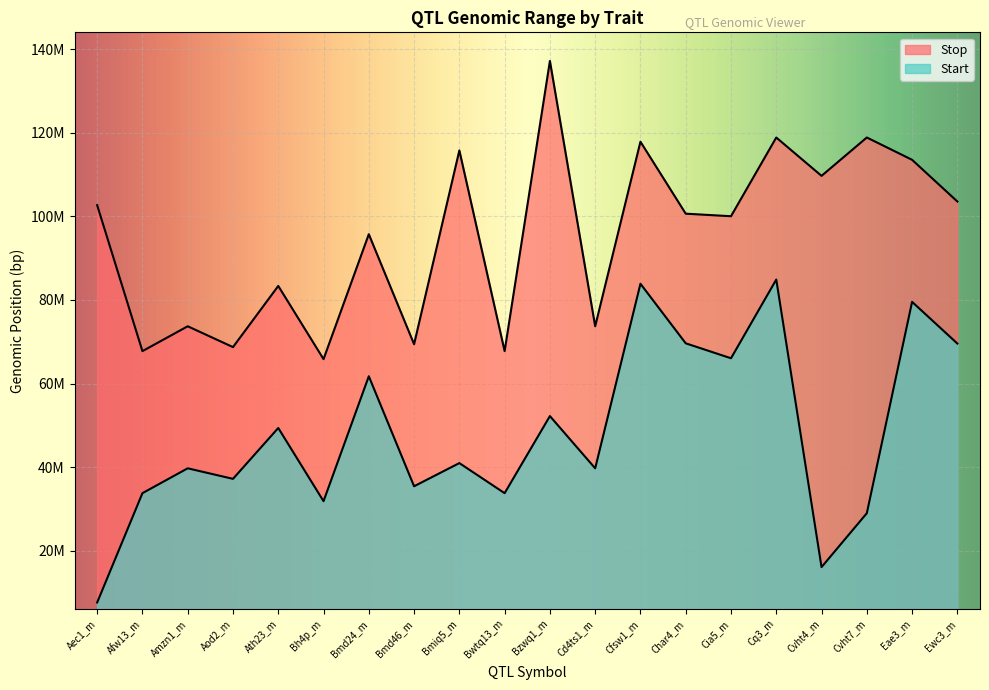

True or false: Stop and Start intersect in this chart.

False